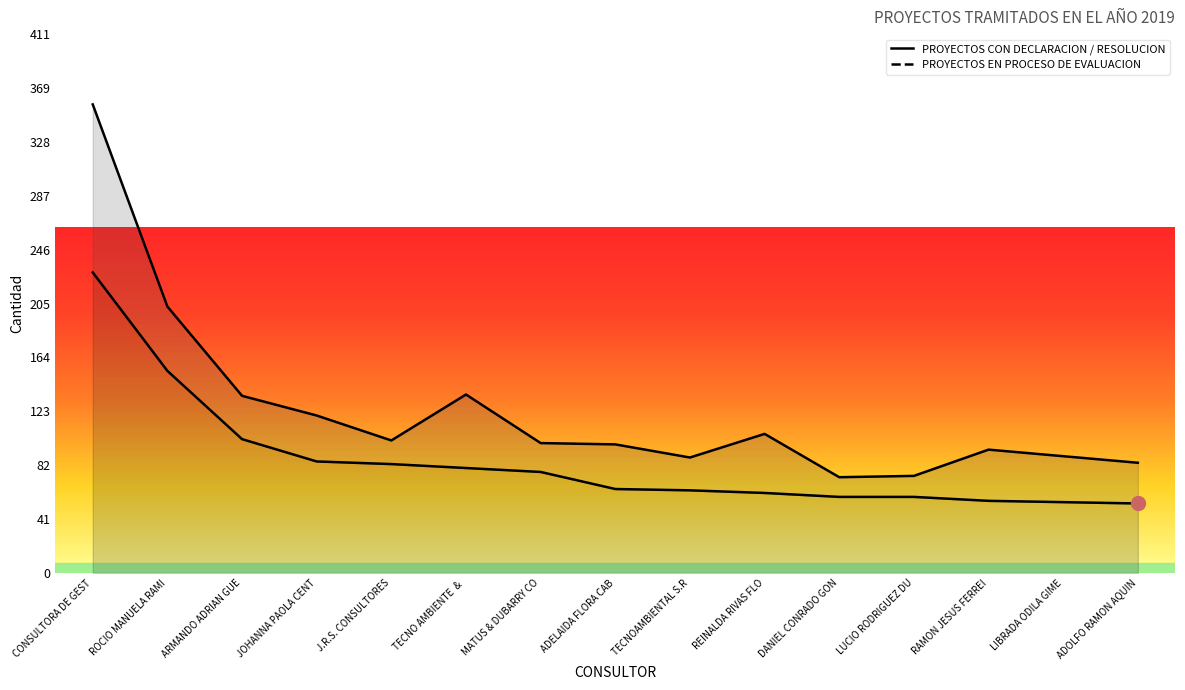

What is the difference between the values at RAMON JESUS FERREI and ADELAIDA FLORA CAB?

9